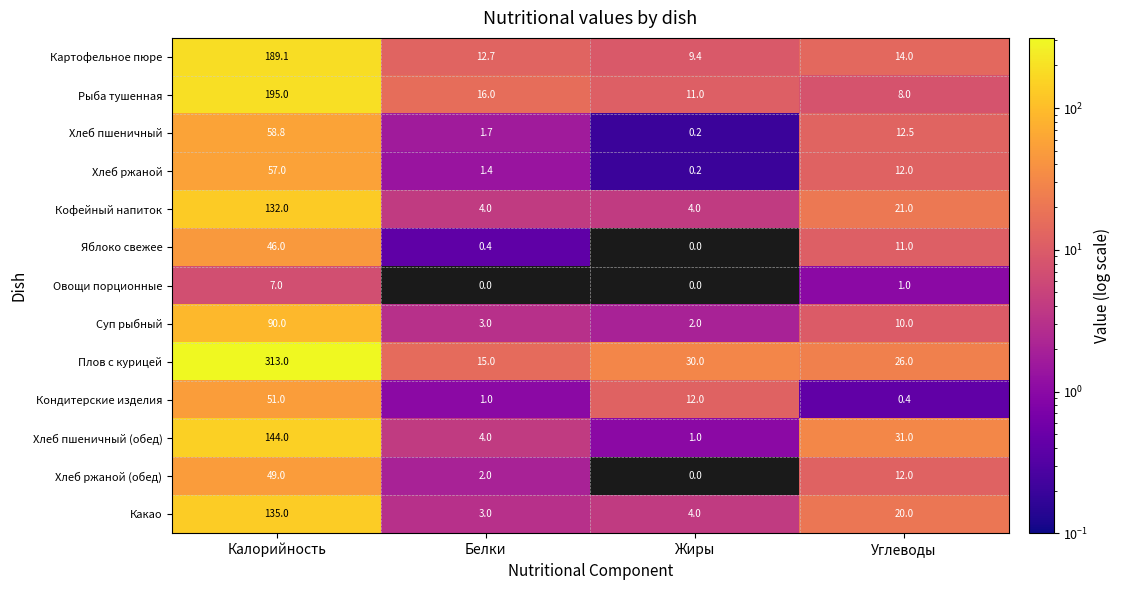

What is the sum of all Какао values?

162.0